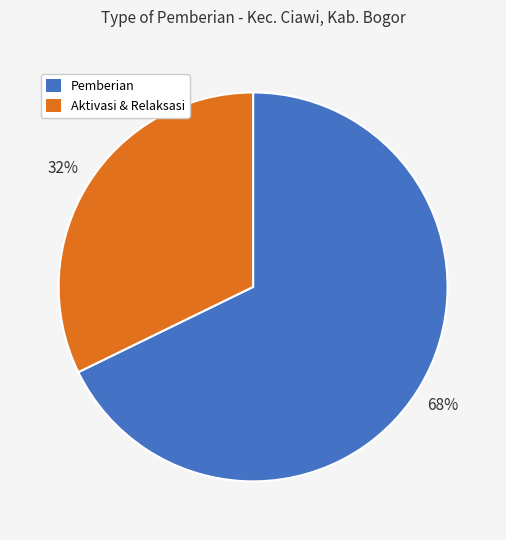

To the nearest percent, what is the average slice percentage?

50%